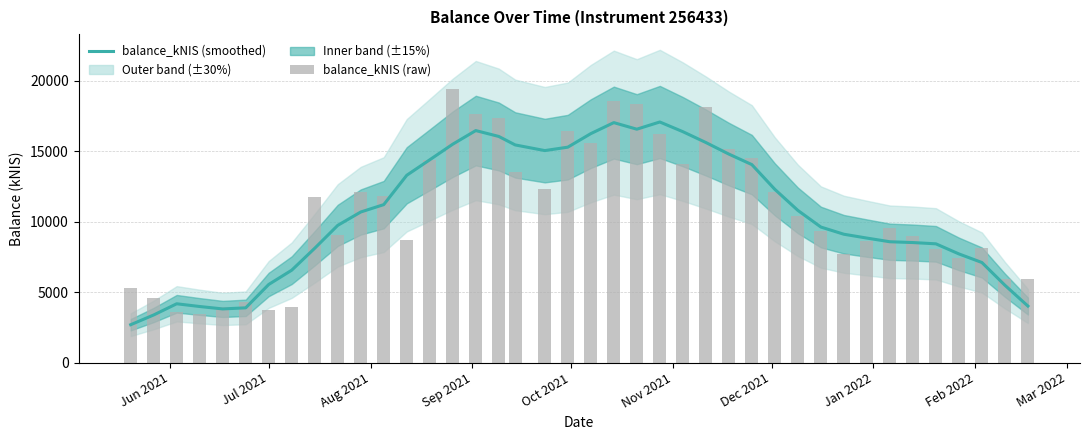

What is the lowest value of the balance_kNIS (smoothed) series?

2686.8